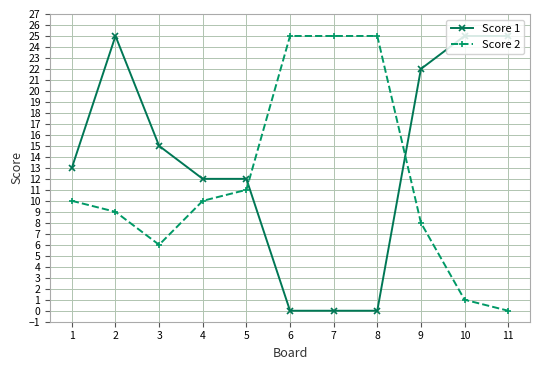

At which category does Score 2 reach its first local valley?

3